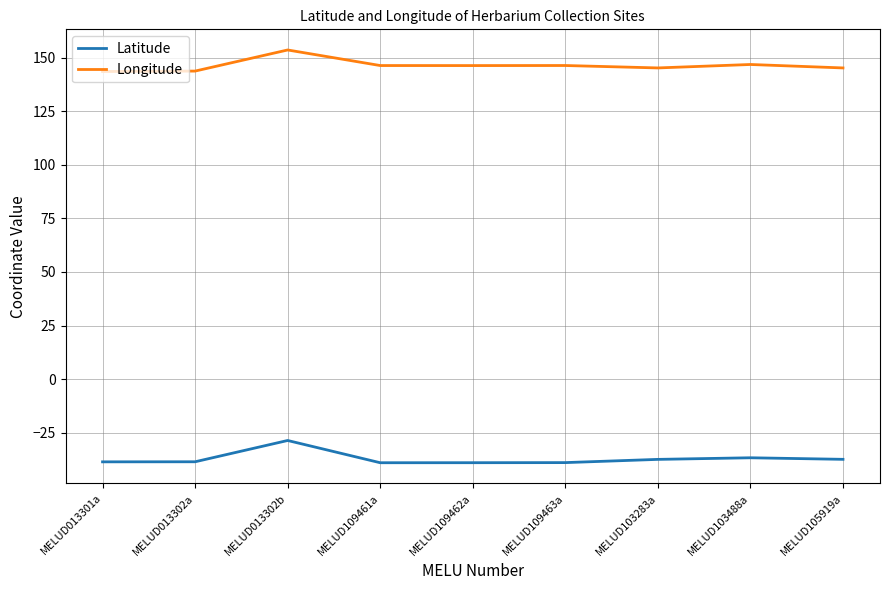

Is this an area chart (filled region under the line)?

No